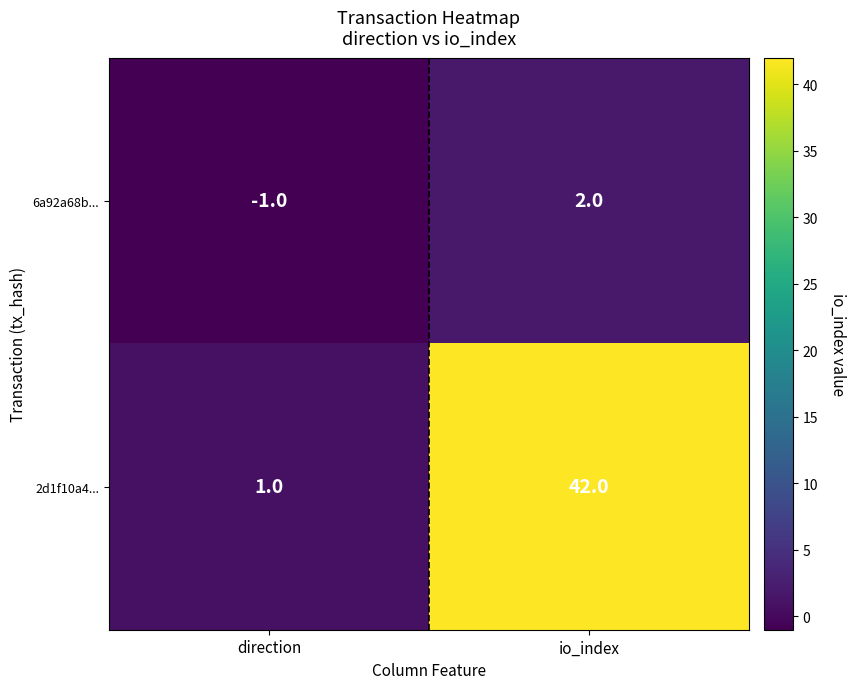

True or false: 6a92a68b... has a value of -1 at direction.

True